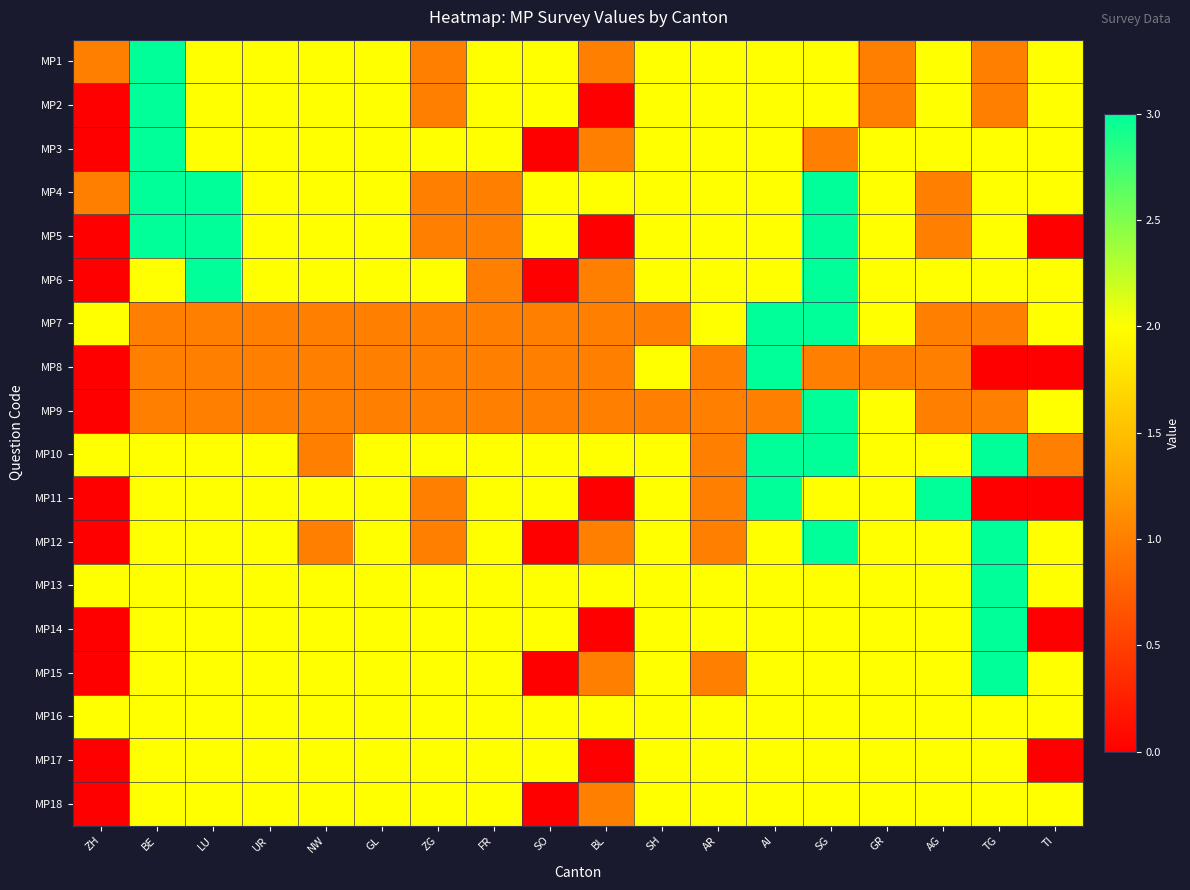

Reading right to left, extract all data points from this chart.

MP1: TI=2	TG=1	AG=2	GR=1	SG=2	AI=2	AR=2	SH=2	BL=1	SO=2	FR=2	ZG=1	GL=2	NW=2	UR=2	LU=2	BE=3	ZH=1
MP2: TI=2	TG=1	AG=2	GR=1	SG=2	AI=2	AR=2	SH=2	BL=0	SO=2	FR=2	ZG=1	GL=2	NW=2	UR=2	LU=2	BE=3	ZH=0
MP3: TI=2	TG=2	AG=2	GR=2	SG=1	AI=2	AR=2	SH=2	BL=1	SO=0	FR=2	ZG=2	GL=2	NW=2	UR=2	LU=2	BE=3	ZH=0
MP4: TI=2	TG=2	AG=1	GR=2	SG=3	AI=2	AR=2	SH=2	BL=2	SO=2	FR=1	ZG=1	GL=2	NW=2	UR=2	LU=3	BE=3	ZH=1
MP5: TI=0	TG=2	AG=1	GR=2	SG=3	AI=2	AR=2	SH=2	BL=0	SO=2	FR=1	ZG=1	GL=2	NW=2	UR=2	LU=3	BE=3	ZH=0
MP6: TI=2	TG=2	AG=2	GR=2	SG=3	AI=2	AR=2	SH=2	BL=1	SO=0	FR=1	ZG=2	GL=2	NW=2	UR=2	LU=3	BE=2	ZH=0
MP7: TI=2	TG=1	AG=1	GR=2	SG=3	AI=3	AR=2	SH=1	BL=1	SO=1	FR=1	ZG=1	GL=1	NW=1	UR=1	LU=1	BE=1	ZH=2
MP8: TI=0	TG=0	AG=1	GR=1	SG=1	AI=3	AR=1	SH=2	BL=1	SO=1	FR=1	ZG=1	GL=1	NW=1	UR=1	LU=1	BE=1	ZH=0
MP9: TI=2	TG=1	AG=1	GR=2	SG=3	AI=1	AR=1	SH=1	BL=1	SO=1	FR=1	ZG=1	GL=1	NW=1	UR=1	LU=1	BE=1	ZH=0
MP10: TI=1	TG=3	AG=2	GR=2	SG=3	AI=3	AR=1	SH=2	BL=2	SO=2	FR=2	ZG=2	GL=2	NW=1	UR=2	LU=2	BE=2	ZH=2
MP11: TI=0	TG=0	AG=3	GR=2	SG=2	AI=3	AR=1	SH=2	BL=0	SO=2	FR=2	ZG=1	GL=2	NW=2	UR=2	LU=2	BE=2	ZH=0
MP12: TI=2	TG=3	AG=2	GR=2	SG=3	AI=2	AR=1	SH=2	BL=1	SO=0	FR=2	ZG=1	GL=2	NW=1	UR=2	LU=2	BE=2	ZH=0
MP13: TI=2	TG=3	AG=2	GR=2	SG=2	AI=2	AR=2	SH=2	BL=2	SO=2	FR=2	ZG=2	GL=2	NW=2	UR=2	LU=2	BE=2	ZH=2
MP14: TI=0	TG=3	AG=2	GR=2	SG=2	AI=2	AR=2	SH=2	BL=0	SO=2	FR=2	ZG=2	GL=2	NW=2	UR=2	LU=2	BE=2	ZH=0
MP15: TI=2	TG=3	AG=2	GR=2	SG=2	AI=2	AR=1	SH=2	BL=1	SO=0	FR=2	ZG=2	GL=2	NW=2	UR=2	LU=2	BE=2	ZH=0
MP16: TI=2	TG=2	AG=2	GR=2	SG=2	AI=2	AR=2	SH=2	BL=2	SO=2	FR=2	ZG=2	GL=2	NW=2	UR=2	LU=2	BE=2	ZH=2
MP17: TI=0	TG=2	AG=2	GR=2	SG=2	AI=2	AR=2	SH=2	BL=0	SO=2	FR=2	ZG=2	GL=2	NW=2	UR=2	LU=2	BE=2	ZH=0
MP18: TI=2	TG=2	AG=2	GR=2	SG=2	AI=2	AR=2	SH=2	BL=1	SO=0	FR=2	ZG=2	GL=2	NW=2	UR=2	LU=2	BE=2	ZH=0